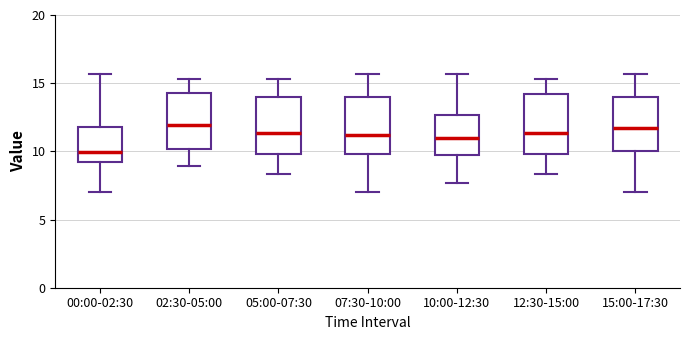

Reading left to right, read every box against the y-axis: the position of its median line, the range the box covers, and the ends of its whiskers. The values are not printed on the chart, so give them approximately, as read against the axis.

00:00-02:30: median 10.0, box 9.0 to 12.0, whiskers 7.0 to 15.5
02:30-05:00: median 12.0, box 10.0 to 14.5, whiskers 9.0 to 15.5
05:00-07:30: median 11.5, box 10.0 to 14.0, whiskers 8.5 to 15.5
07:30-10:00: median 11.0, box 10.0 to 14.0, whiskers 7.0 to 15.5
10:00-12:30: median 11.0, box 10.0 to 12.5, whiskers 7.5 to 15.5
12:30-15:00: median 11.5, box 10.0 to 14.0, whiskers 8.5 to 15.5
15:00-17:30: median 11.5, box 10.0 to 14.0, whiskers 7.0 to 15.5